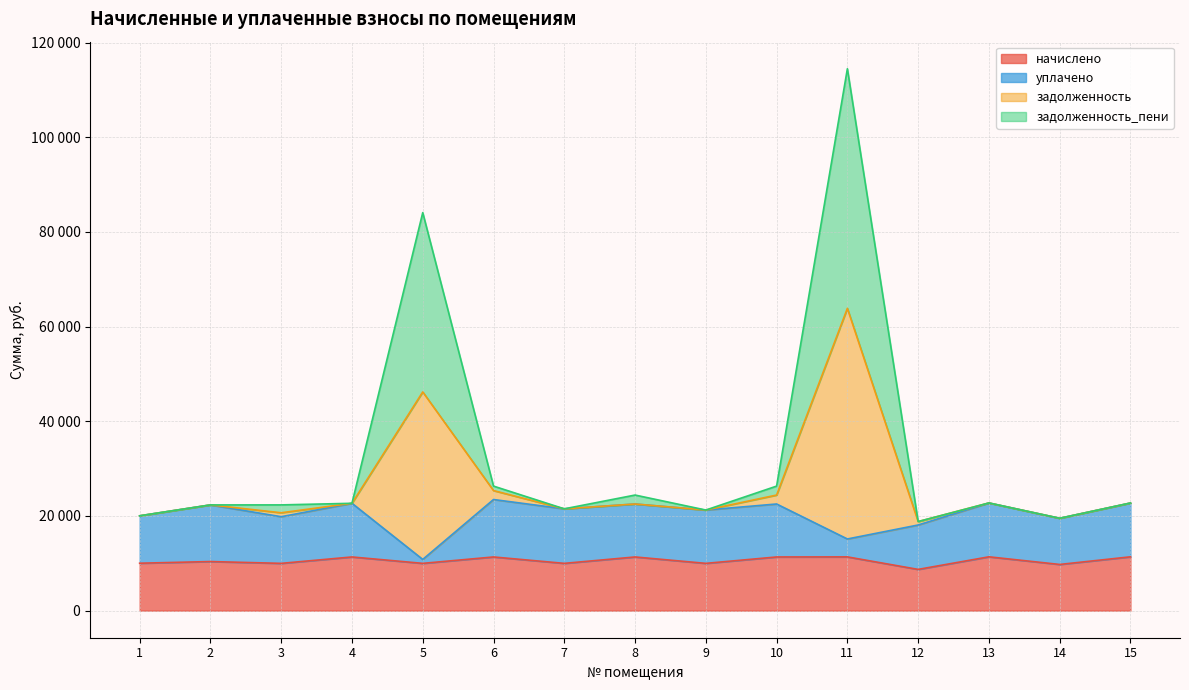

What is the difference between the maximum and minimum values in the начислено series?

2657.3